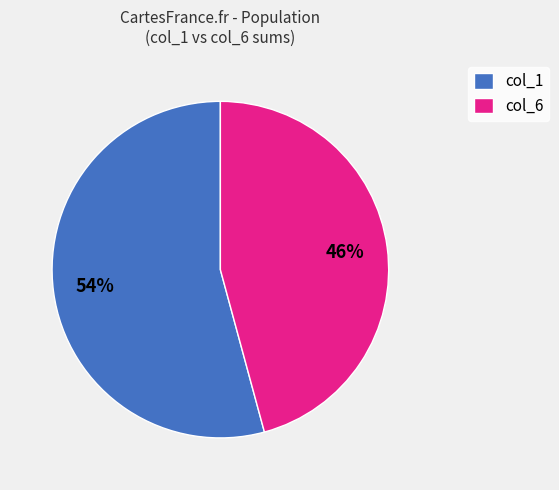

True or false: col_1 accounts for 54% of the total.

True